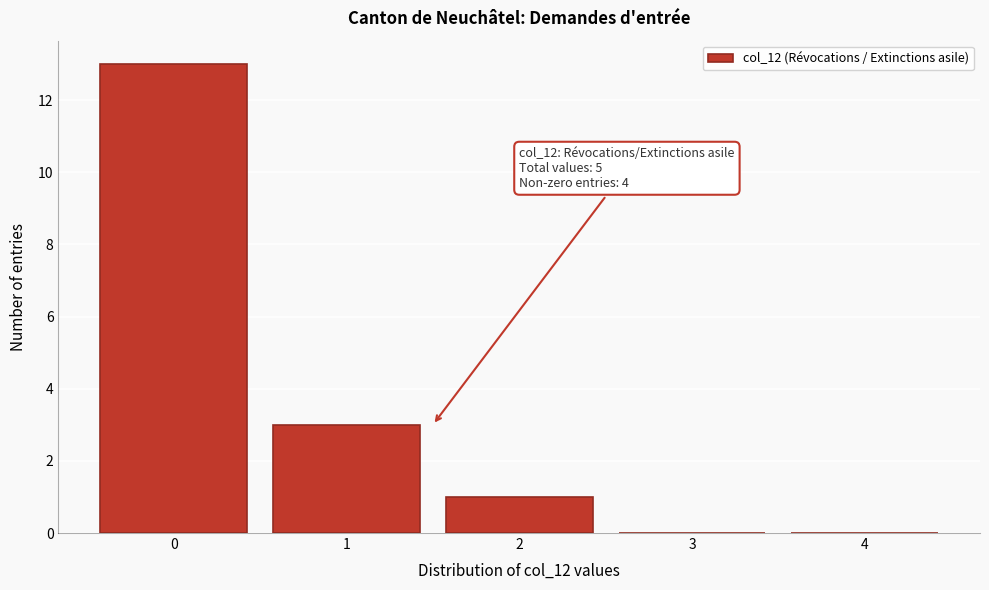

Reading left to right, extract all data points from this chart.

0=13	1=3	2=1	3=0	4=0